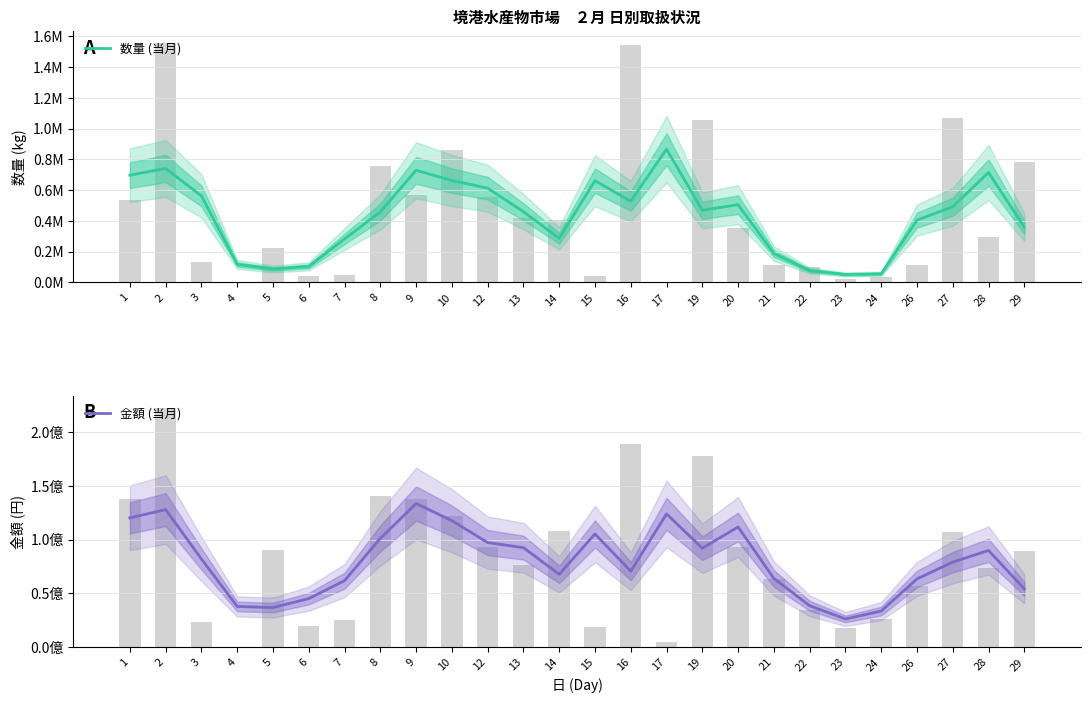

Which series has the widest spread of values?

金額 (当月)